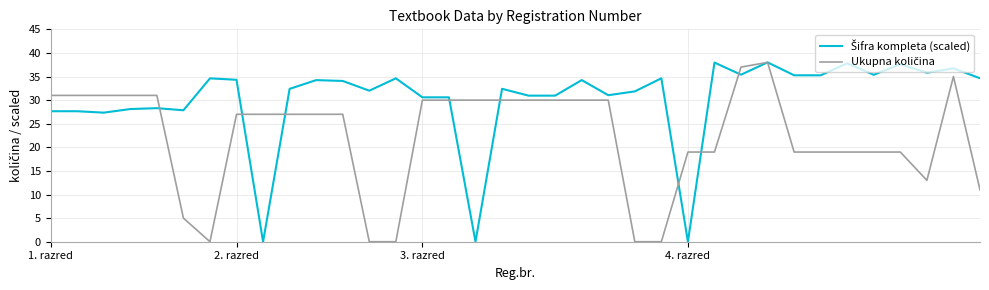

What is the maximum value shown in the chart?

38.0